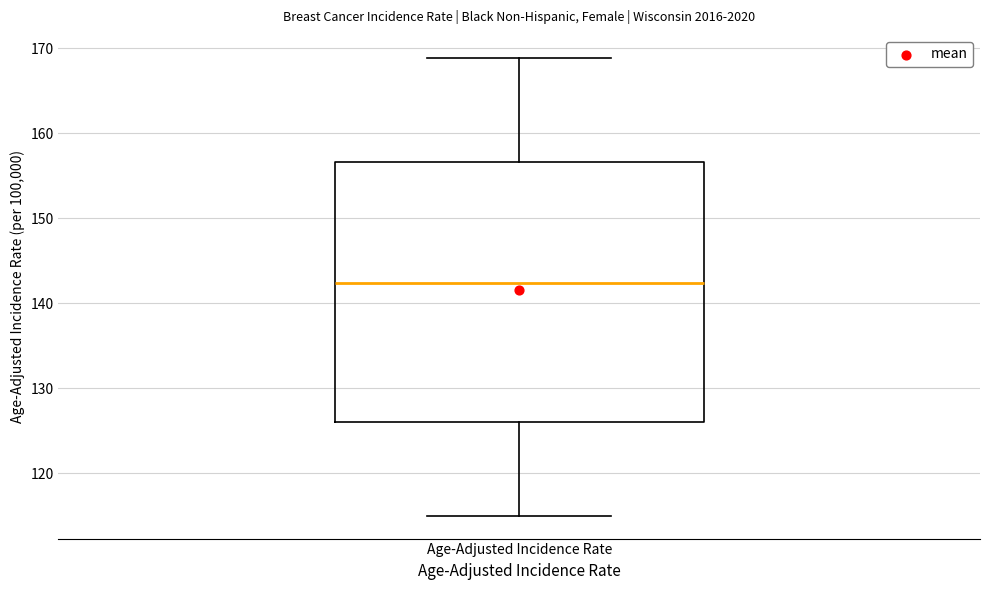

Transcribe this box plot: give where the median line is, the range the box spans, and where the two whiskers end, as read against the y-axis. The values are not printed on the chart, so give them approximately, as read against the axis.

median 142, box 126 to 157, whiskers 115 to 169